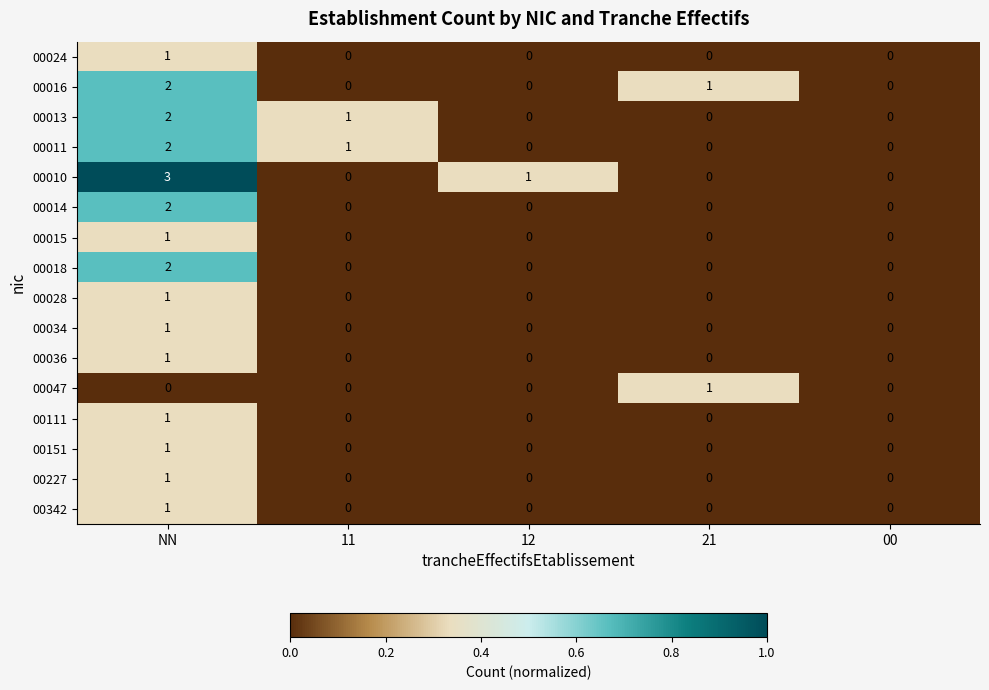

How many distinct data groups are displayed?

16